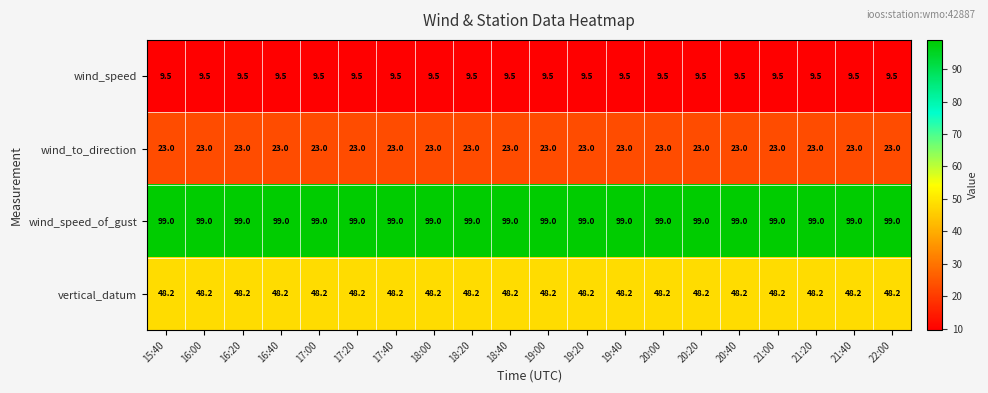

What is the sum of all wind_speed_of_gust values?

1980.0